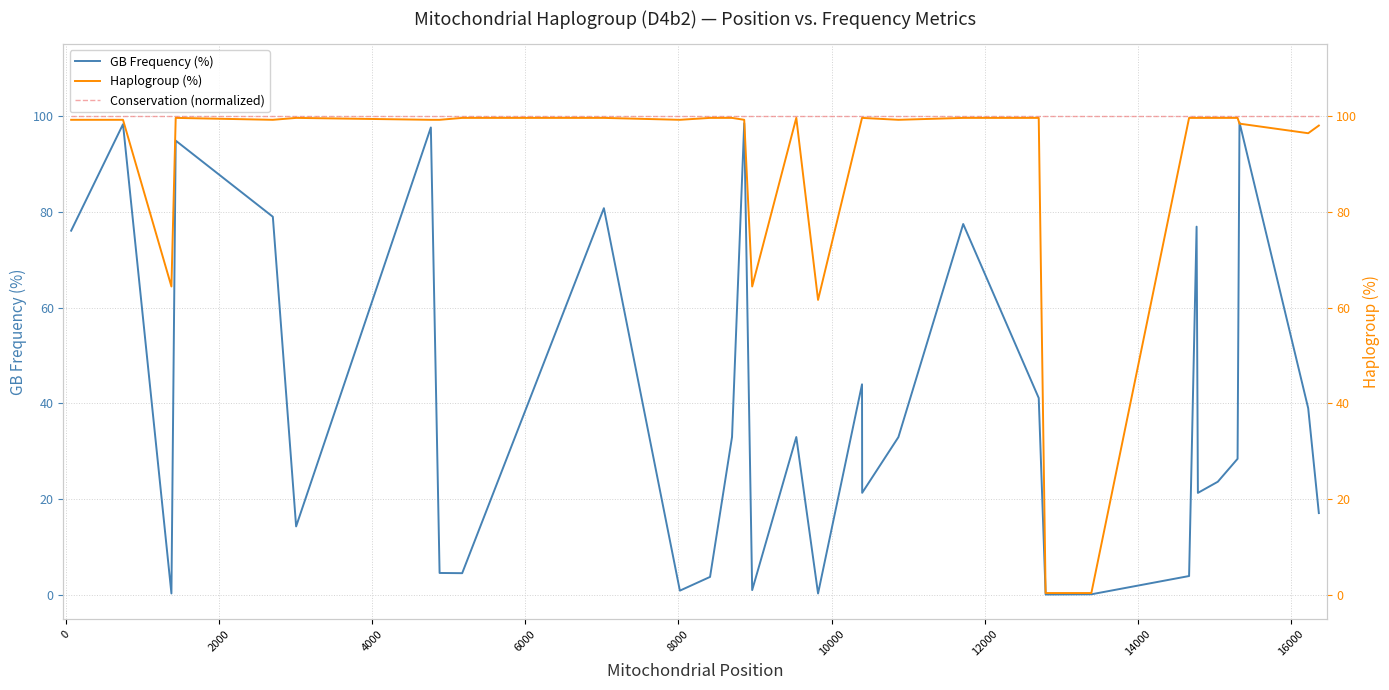

What is the highest value of the GB Frequency (%) series?

98.7